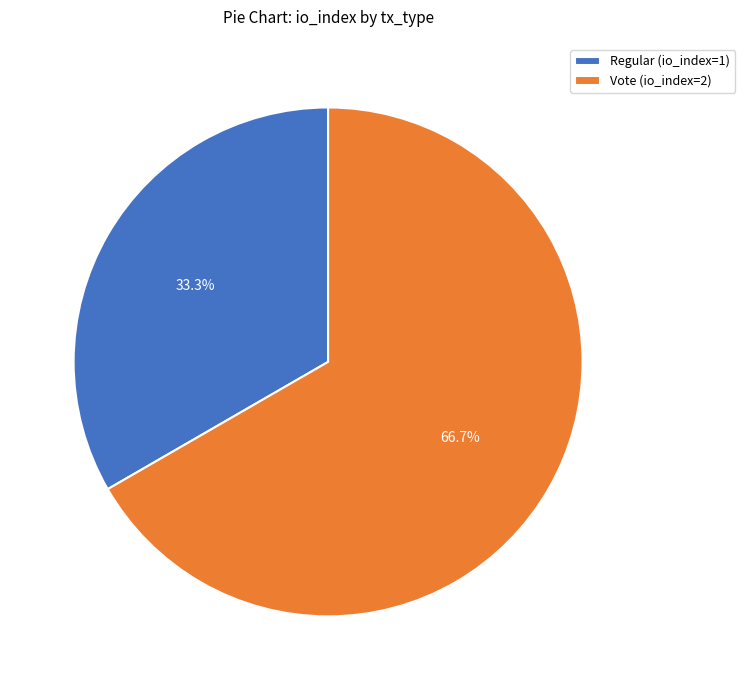

To the nearest percent, what portion does Vote (io_index=2) represent?

67%